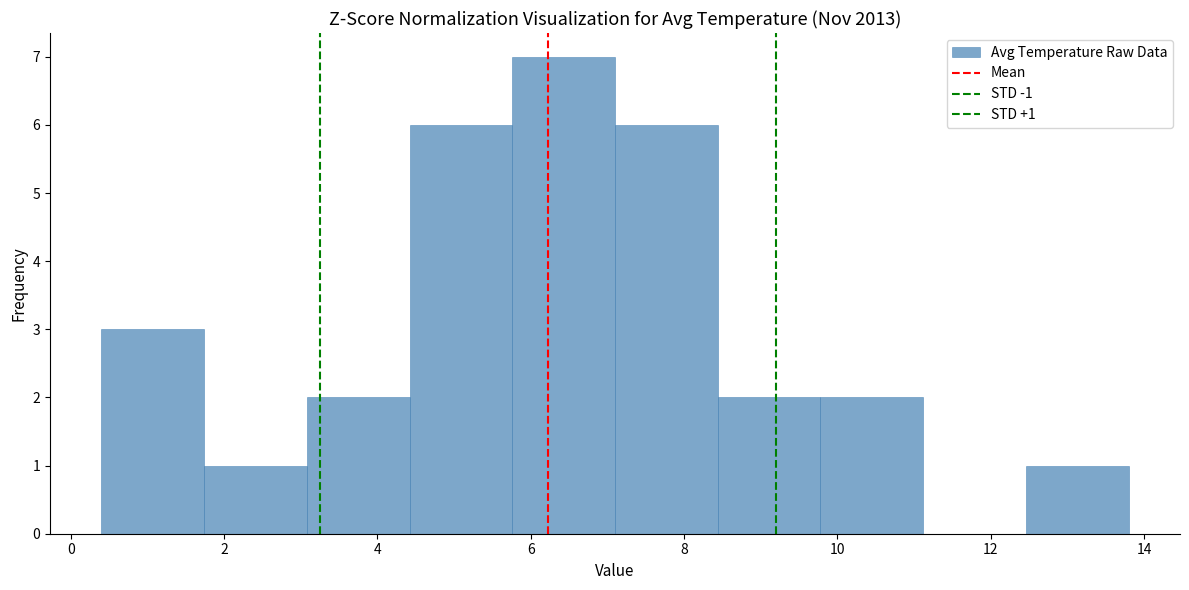

Which range on the x-axis has the tallest bar?

5.76 to 7.10